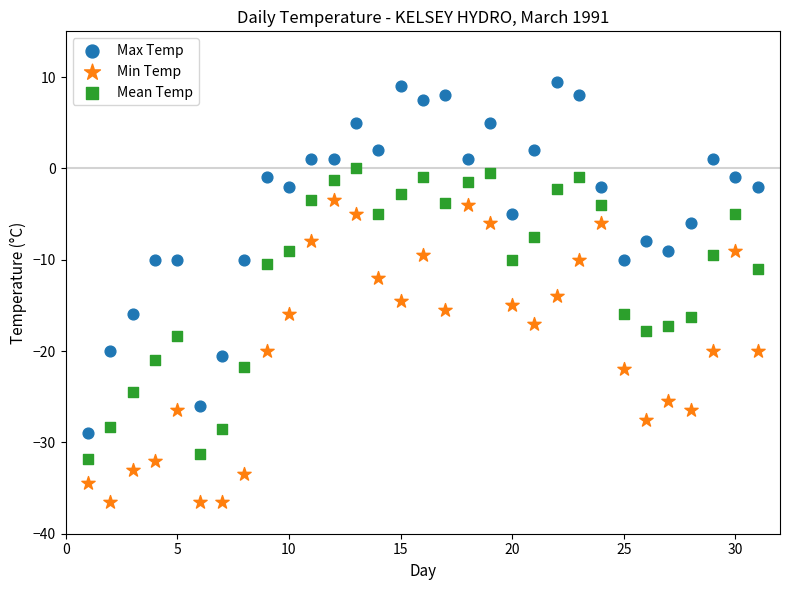

Across all data points, what is the range of X values (max minus min)?

30.0